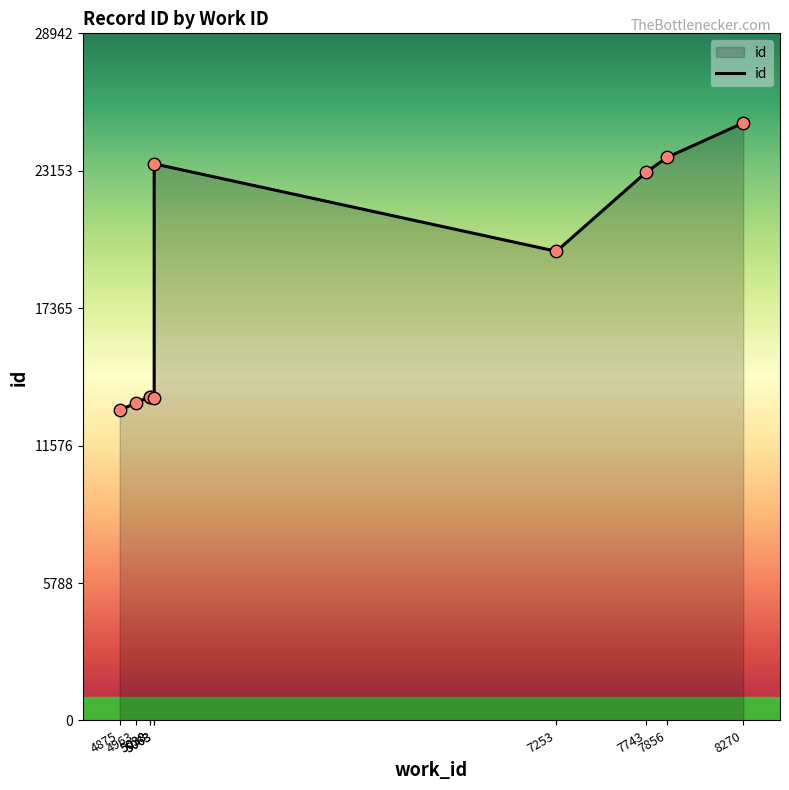

What is the change in value from 4963 to 5063?

+210